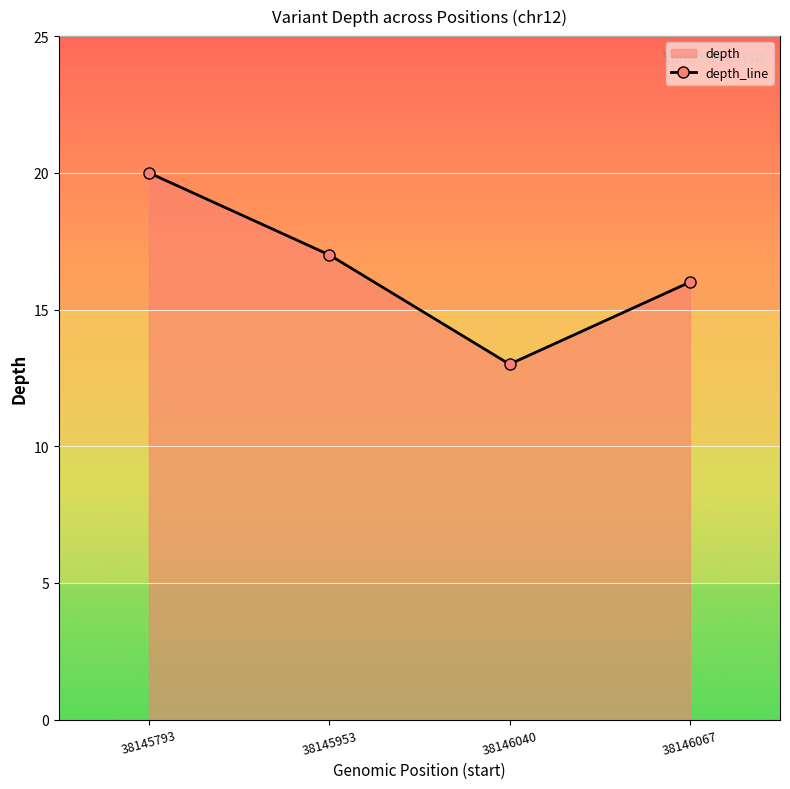

List the labels in order of value, smallest first.

38146040, 38146067, 38145953, 38145793